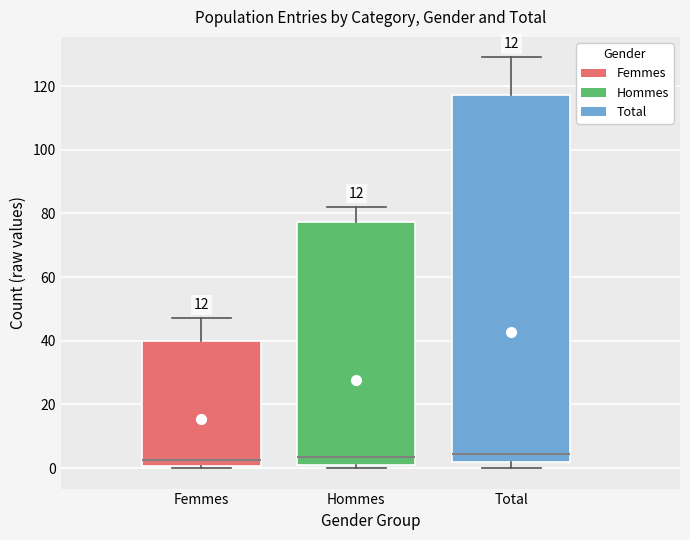

Where does the upper whisker of the box for Femmes end on the y-axis? The values are not printed on the chart, so give them approximately, as read against the axis.

48